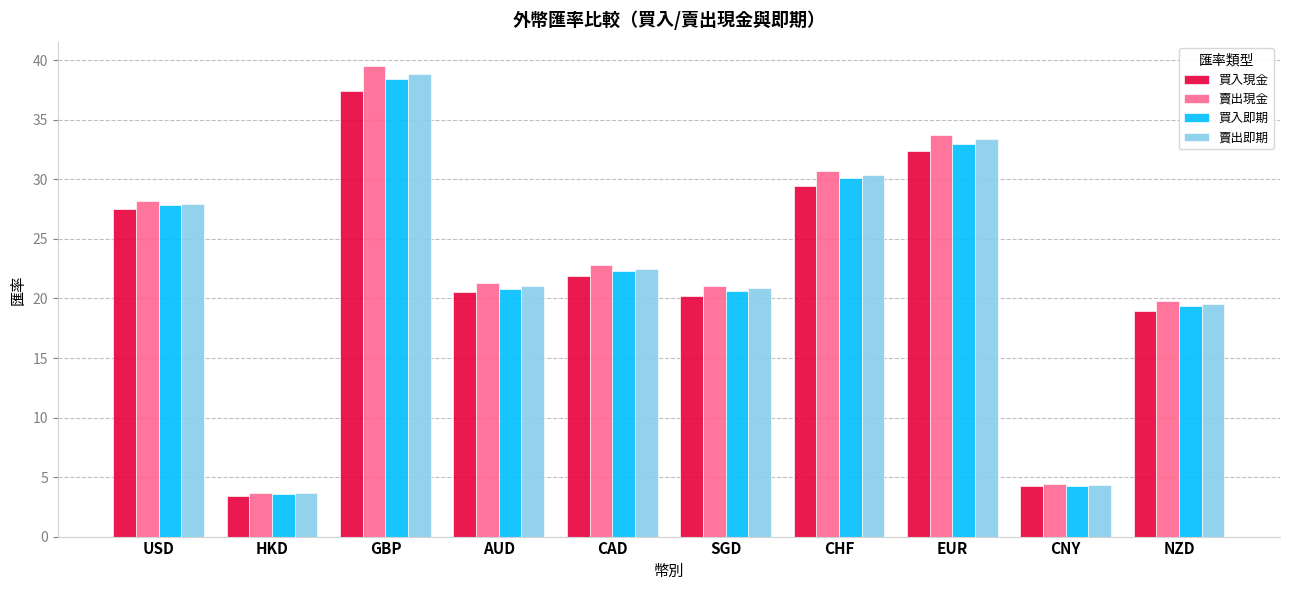

What is the label of the 10th bar from the right?

USD